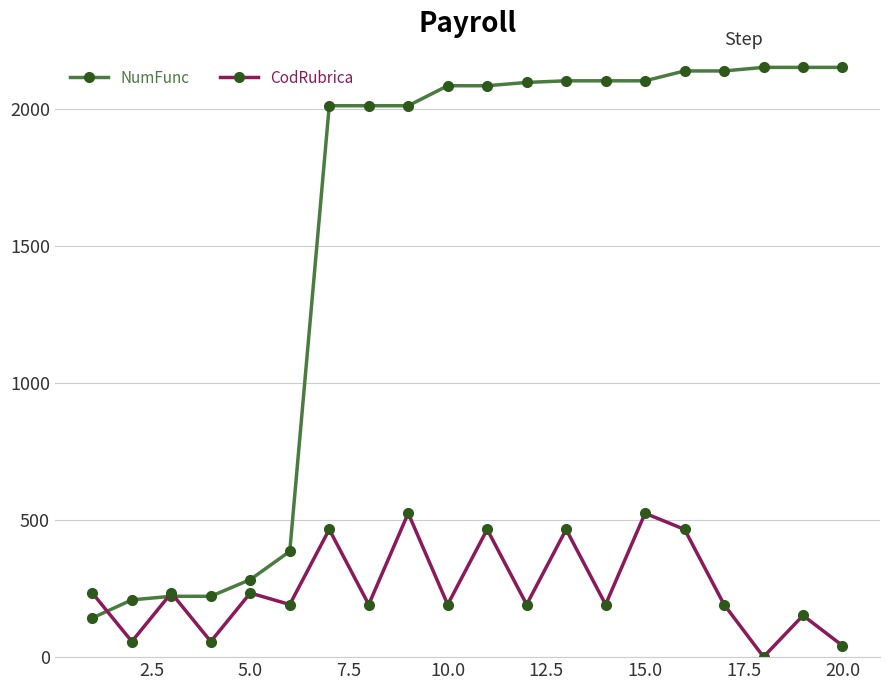

What is the maximum value shown in the chart?

2152